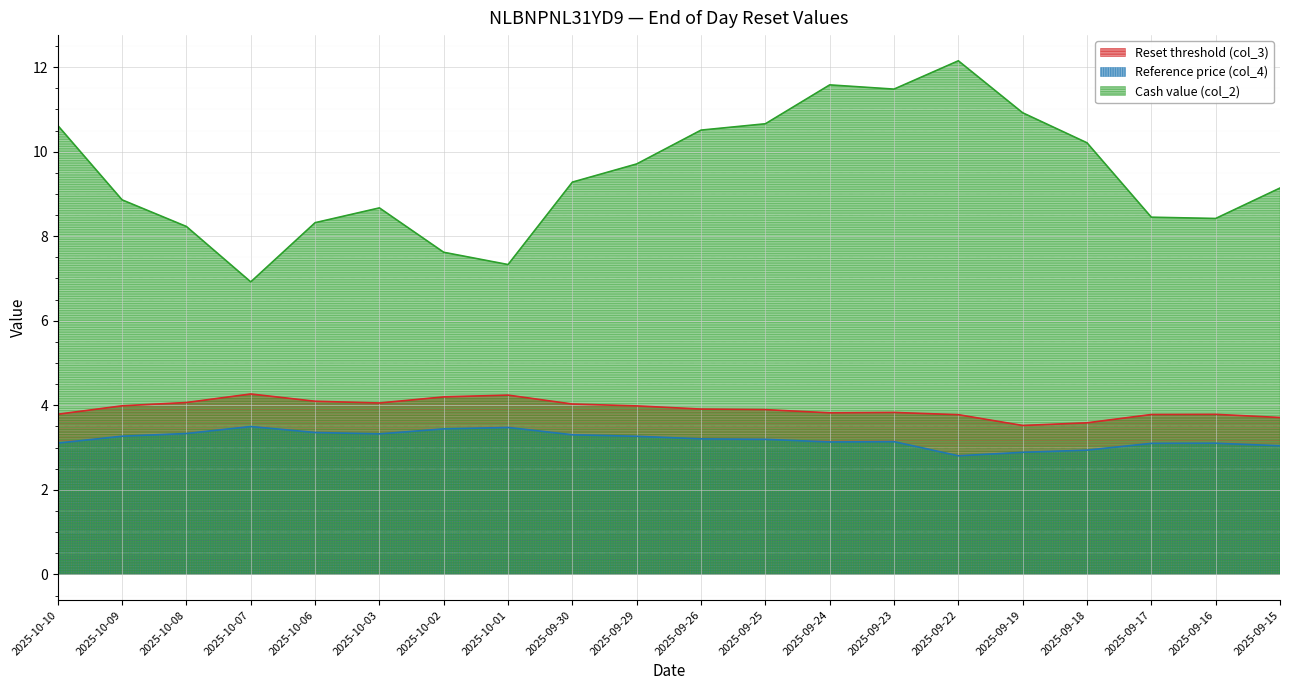

What are all the series names shown in the legend?

Reset threshold (col_3), Reference price (col_4), Cash value (col_2)